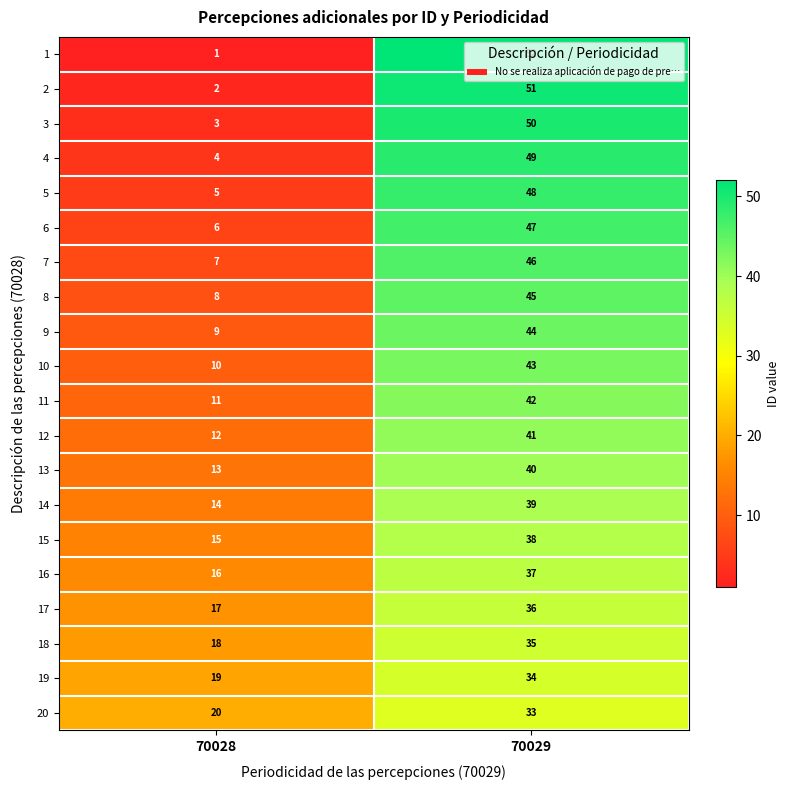

At 70029, list the series in order from smallest to largest.

20, 19, 18, 17, 16, 15, 14, 13, 12, 11, 10, 9, 8, 7, 6, 5, 4, 3, 2, 1